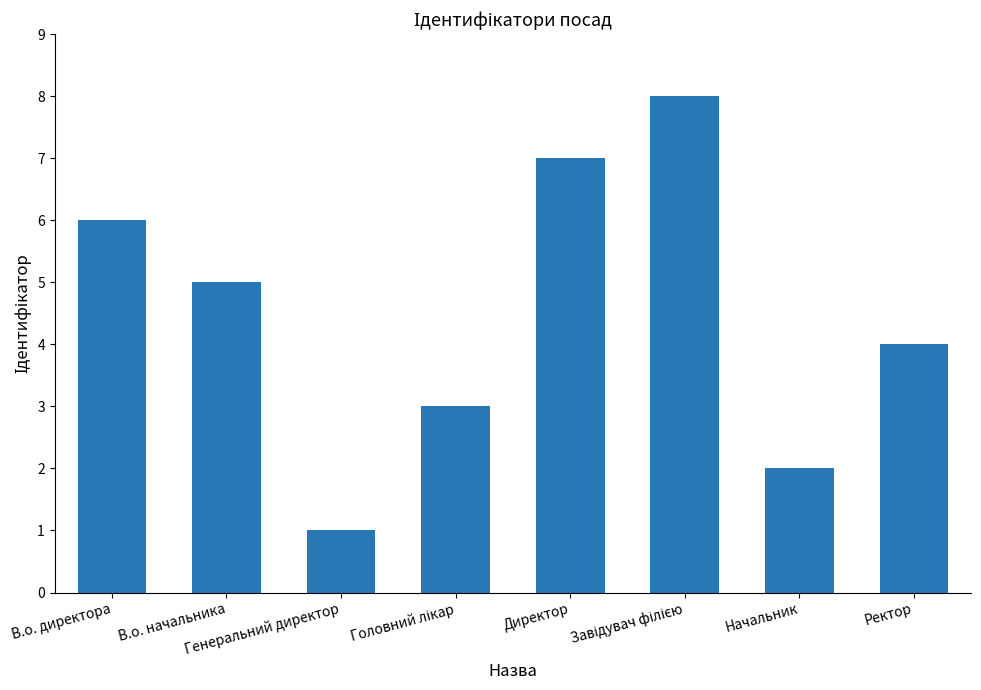

Does the chart contain any negative values?

No